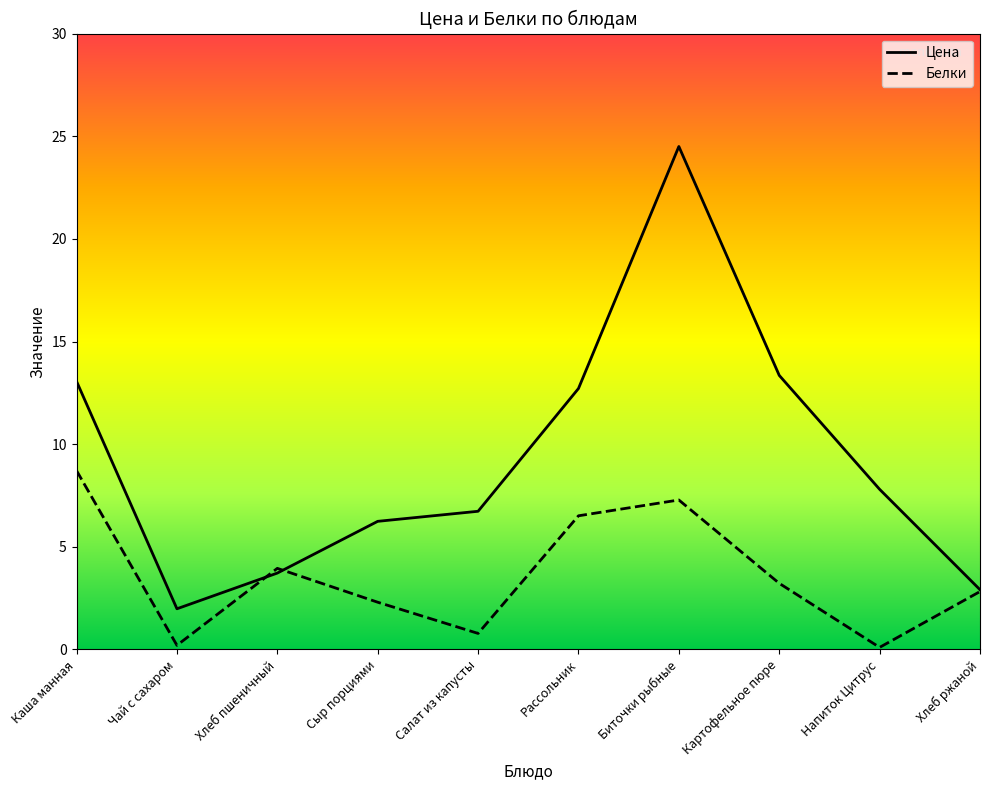

The value of Цена at Салат из капусты is 6.7. True or false?

True